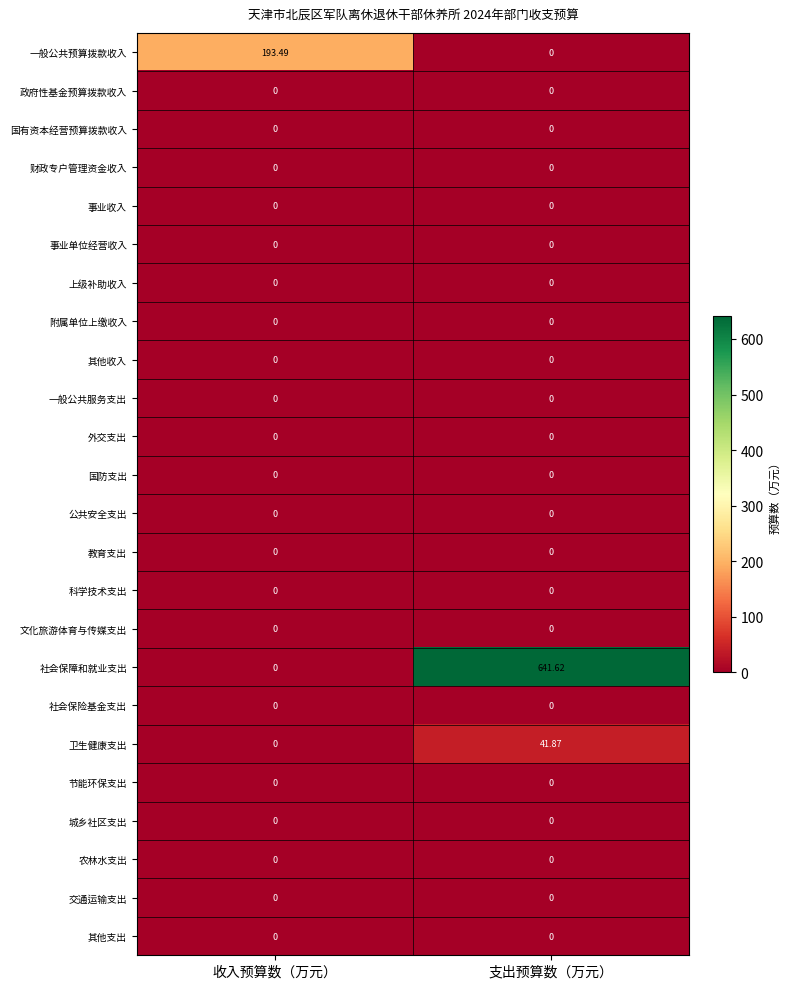

Between 收入预算数（万元） and 支出预算数（万元）, which series saw the biggest shift?

社会保障和就业支出